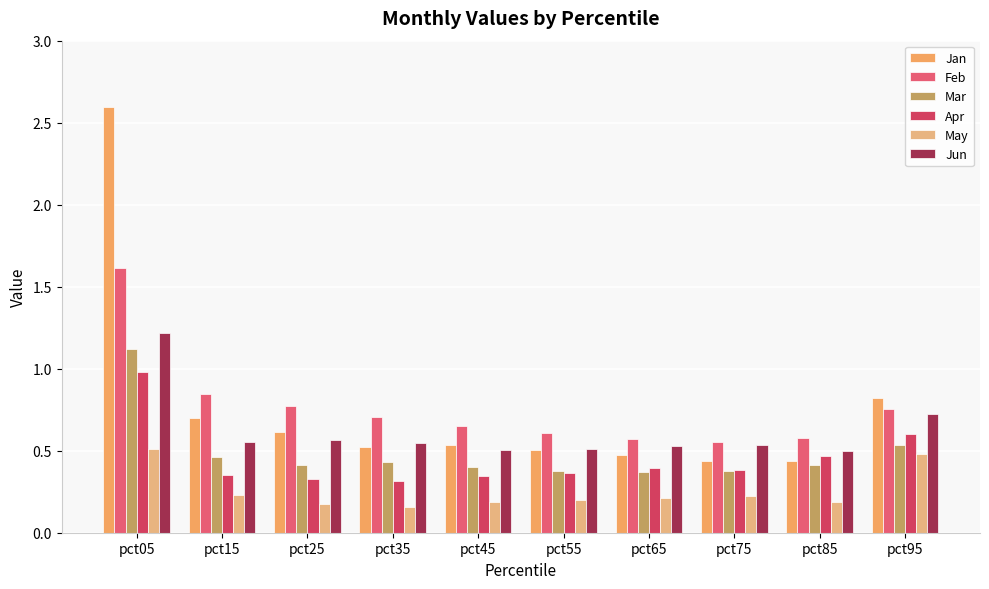

What is the difference between the maximum and minimum values in the Apr series?

0.7